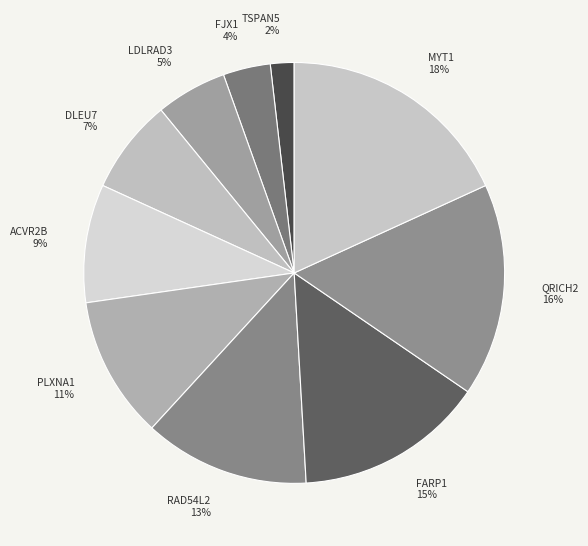

To the nearest percent, what is the difference between the largest and smallest slice percentages?

16%